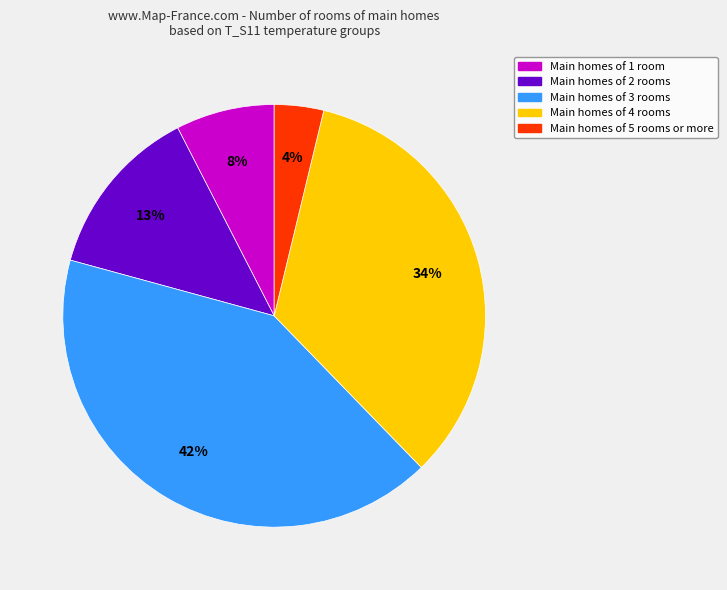

Is there a majority slice in this chart?

No